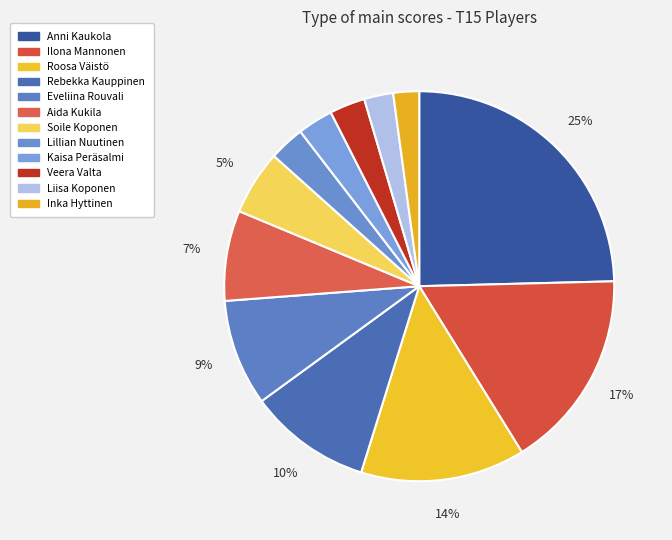

Is Aida Kukila the majority of the pie?

No